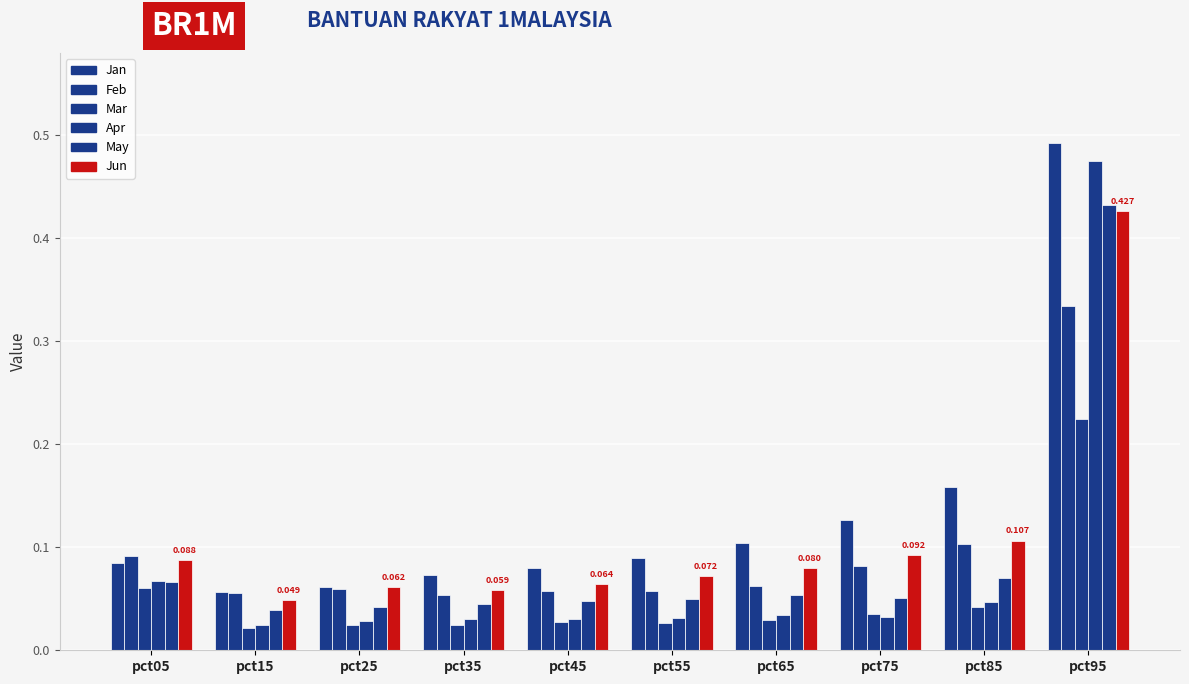

Reading left to right, list all the values displayed in this chart.

Jan: 0.1	0.1	0.1	0.1	0.1	0.1	0.1	0.1	0.2	0.5
Feb: 0.1	0.1	0.1	0.1	0.1	0.1	0.1	0.1	0.1	0.3
Mar: 0.1	0.0	0.0	0.0	0.0	0.0	0.0	0.0	0.0	0.2
Apr: 0.1	0.0	0.0	0.0	0.0	0.0	0.0	0.0	0.0	0.5
May: 0.1	0.0	0.0	0.0	0.0	0.0	0.1	0.1	0.1	0.4
Jun: 0.1	0.0	0.1	0.1	0.1	0.1	0.1	0.1	0.1	0.4